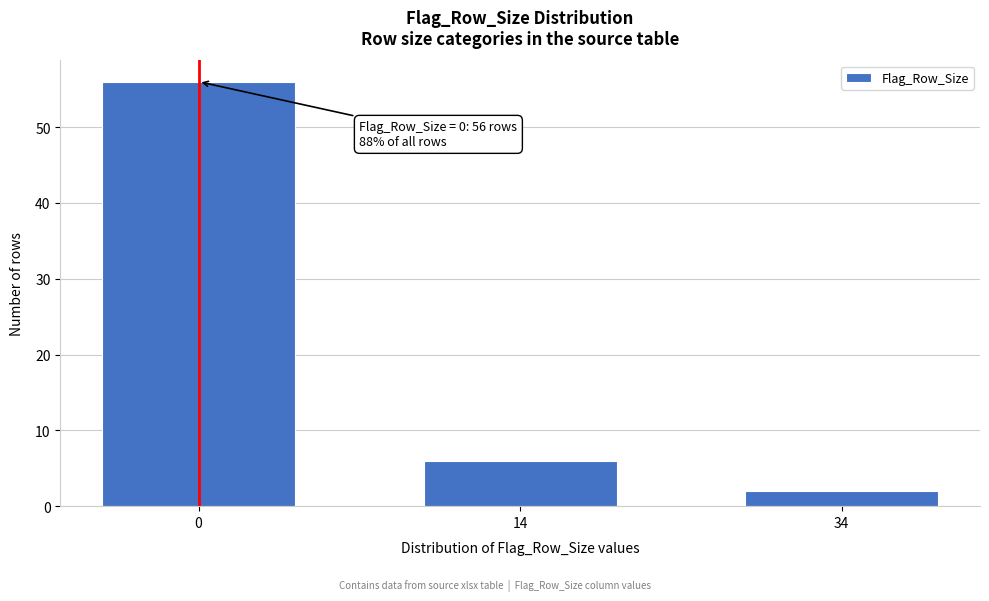

Reading right to left, what are all the values shown in this chart?

34=2	14=6	0=56